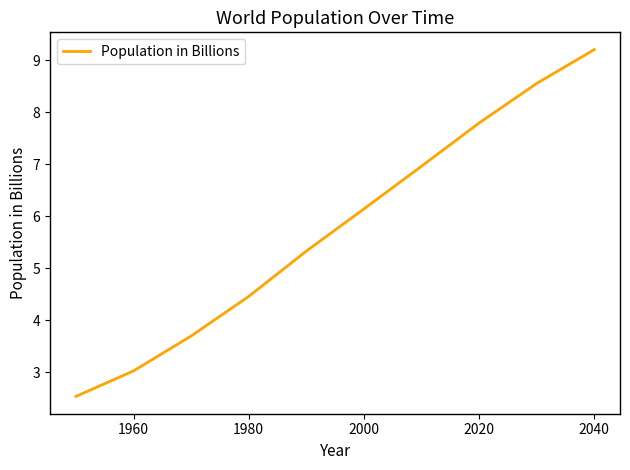

What is the maximum value shown in the chart?

9.2